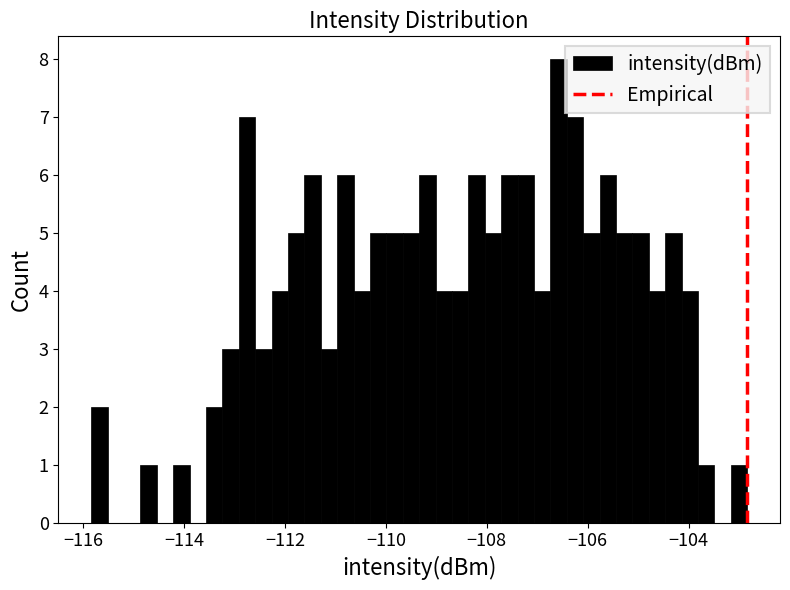

Read against the x-axis, roughly where is the centre of the tallest bar?

-106.6